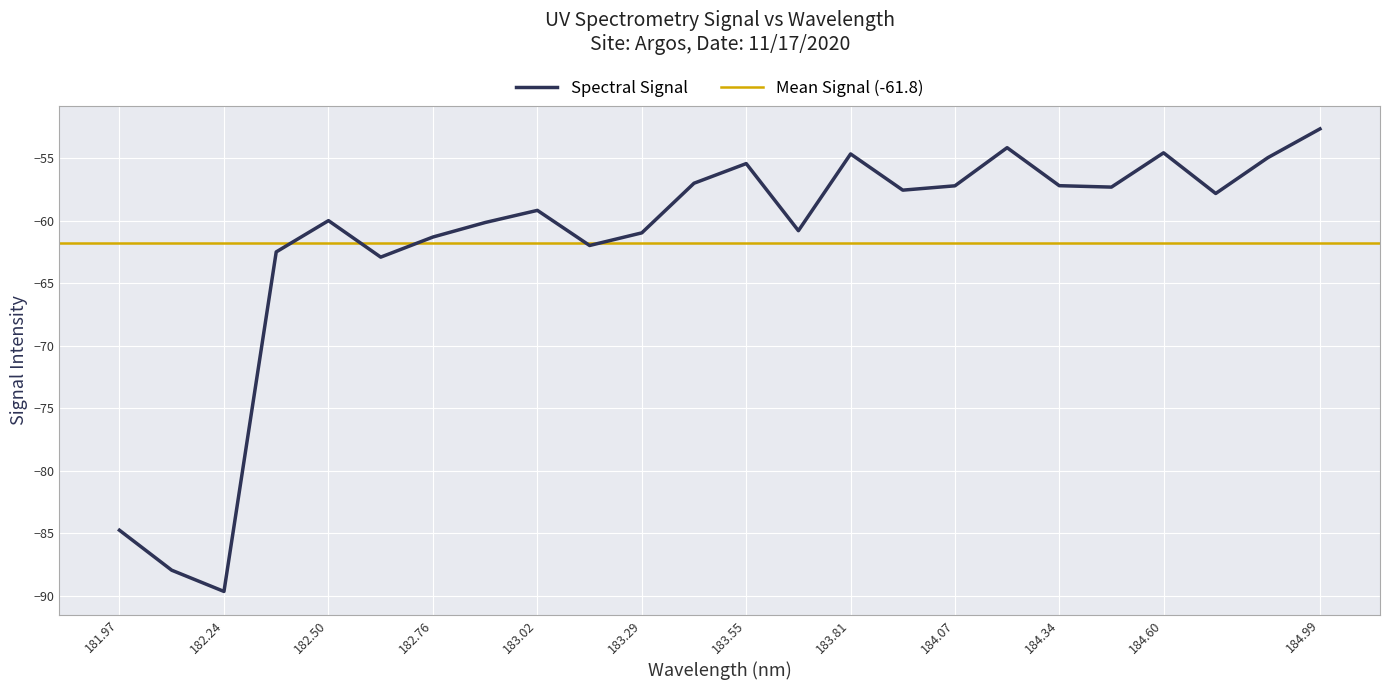

The Spectral Signal series shows -33.1 at 184.07. True or false?

False